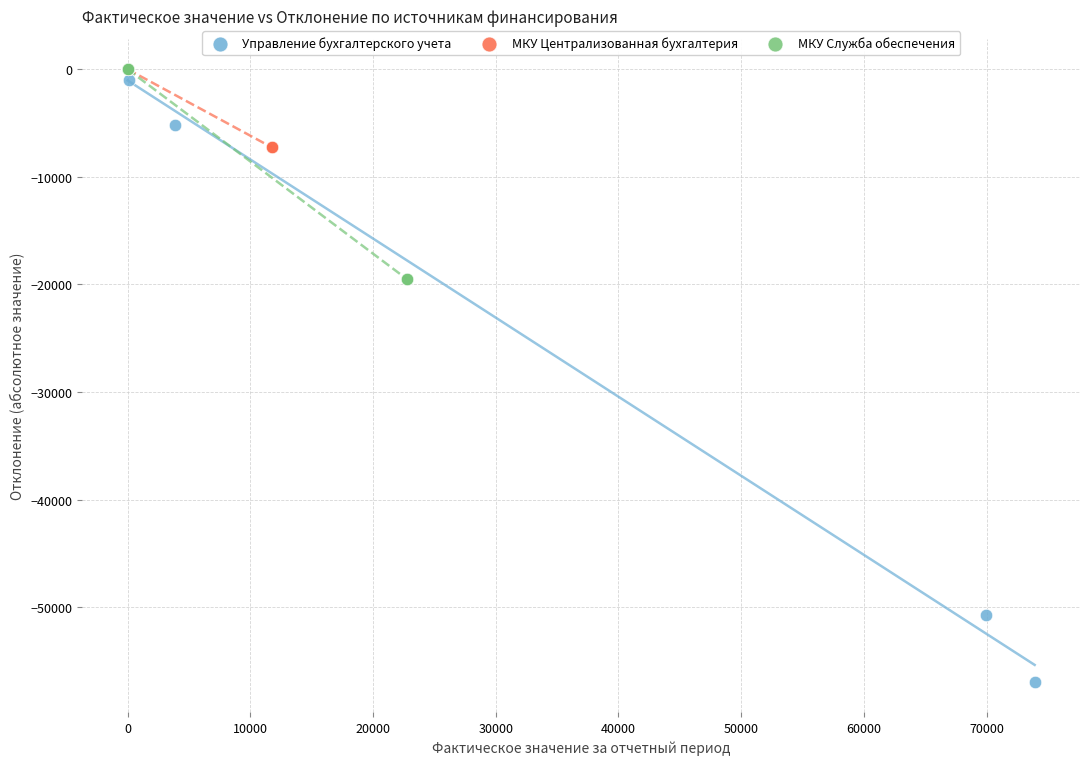

Which series reaches the minimum Y coordinate?

Управление бухгалтерского учета